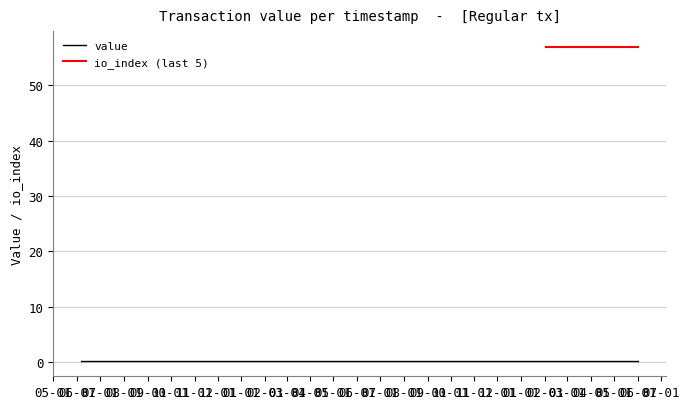

What are all the series names shown in the legend?

value, io_index